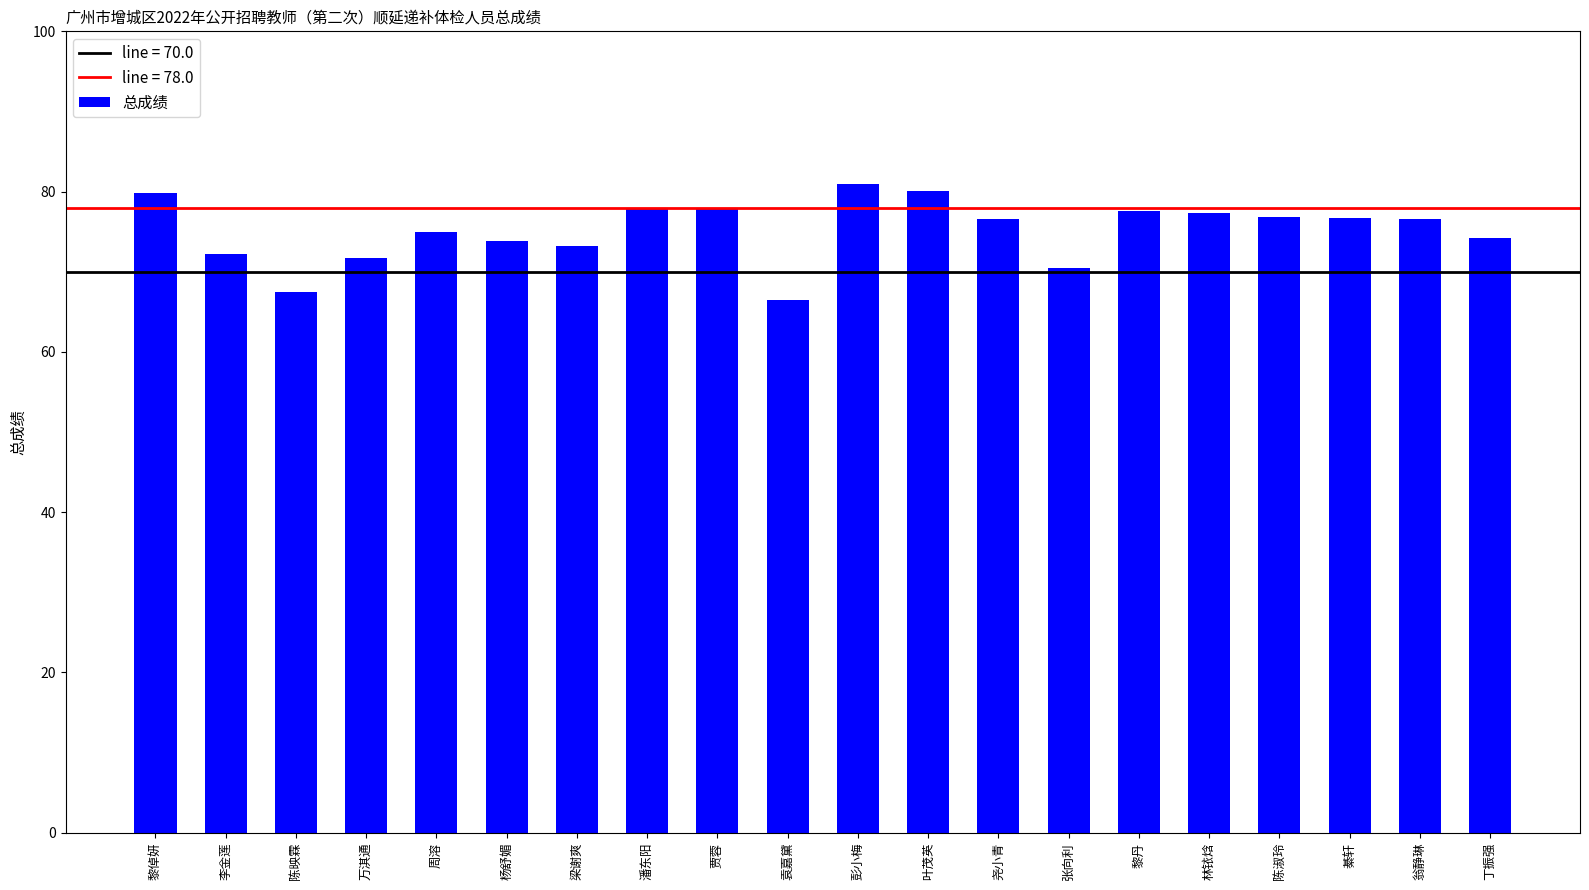

How many values are below 76?

9